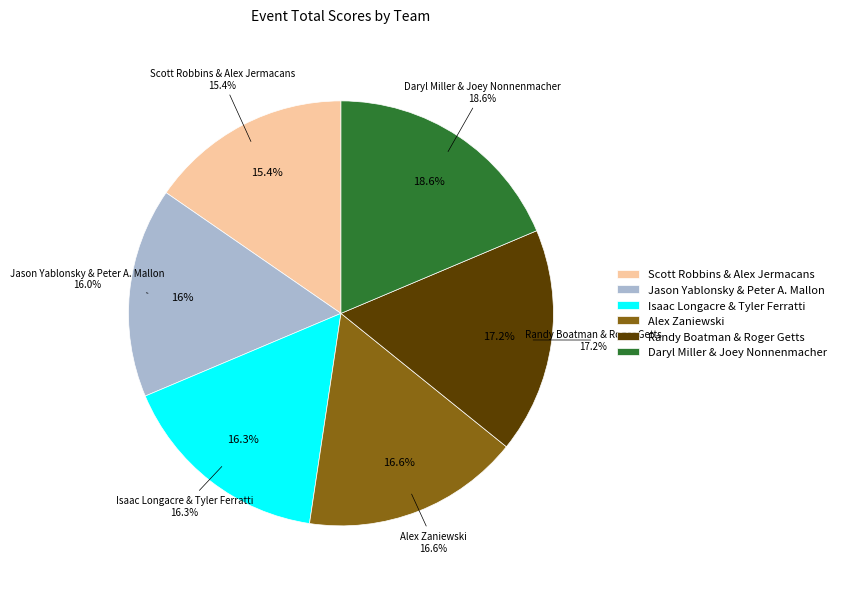

To the nearest percent, what is the difference between the largest and smallest slice percentages?

3%